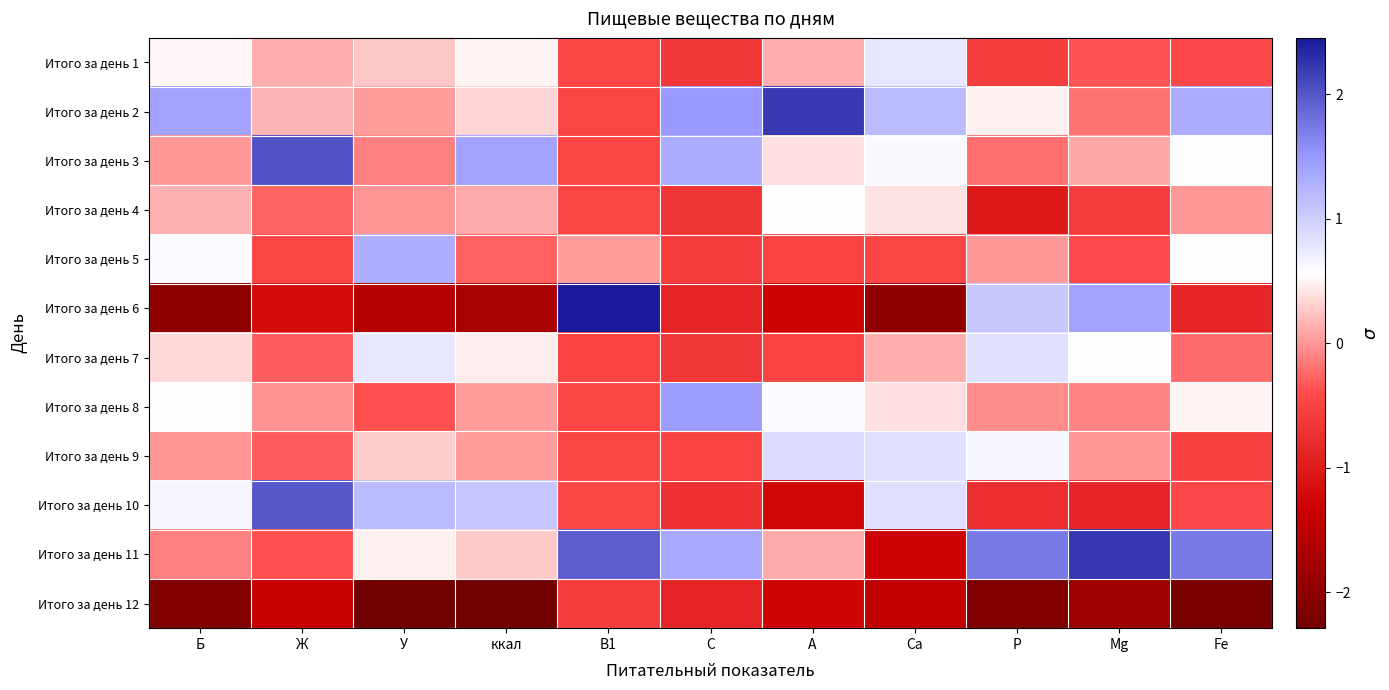

Reading left to right, extract all data points from this chart.

Итого за день 1: Б=0.5	Ж=0.1	У=0.3	ккал=0.5	В1=-0.5	С=-0.7	А=0.1	Са=0.8	Р=-0.6	Мg=-0.4	Fе=-0.4
Итого за день 2: Б=1.4	Ж=0.2	У=0.0	ккал=0.3	В1=-0.5	С=1.5	А=2.2	Са=1.2	Р=0.5	Мg=-0.2	Fе=1.3
Итого за день 3: Б=0.0	Ж=2.0	У=-0.1	ккал=1.4	В1=-0.5	С=1.3	А=0.4	Са=0.6	Р=-0.2	Мg=0.1	Fе=0.6
Итого за день 4: Б=0.1	Ж=-0.3	У=0.0	ккал=0.1	В1=-0.5	С=-0.7	А=0.5	Са=0.4	Р=-1.0	Мg=-0.6	Fе=0.0
Итого за день 5: Б=0.6	Ж=-0.5	У=1.3	ккал=-0.3	В1=0.0	С=-0.6	А=-0.5	Са=-0.5	Р=0.0	Мg=-0.4	Fе=0.6
Итого за день 6: Б=-2.0	Ж=-1.2	У=-1.6	ккал=-1.7	В1=2.5	С=-0.9	А=-1.3	Са=-2.0	Р=1.1	Мg=1.4	Fе=-0.8
Итого за день 7: Б=0.3	Ж=-0.3	У=0.8	ккал=0.5	В1=-0.5	С=-0.7	А=-0.5	Са=0.1	Р=0.8	Мg=0.6	Fе=-0.2
Итого за день 8: Б=0.6	Ж=-0.0	У=-0.4	ккал=0.0	В1=-0.5	С=1.5	А=0.6	Са=0.4	Р=-0.1	Мg=-0.1	Fе=0.5
Итого за день 9: Б=0.0	Ж=-0.3	У=0.3	ккал=0.0	В1=-0.5	С=-0.5	А=0.9	Са=0.8	Р=0.6	Мg=0.0	Fе=-0.5
Итого за день 10: Б=0.6	Ж=2.0	У=1.2	ккал=1.1	В1=-0.5	С=-0.7	А=-1.3	Са=0.9	Р=-0.8	Мg=-0.8	Fе=-0.4
Итого за день 11: Б=-0.1	Ж=-0.4	У=0.5	ккал=0.3	В1=1.9	С=1.3	А=0.1	Са=-1.3	Р=1.7	Мg=2.2	Fе=1.7
Итого за день 12: Б=-2.1	Ж=-1.4	У=-2.3	ккал=-2.3	В1=-0.6	С=-0.9	А=-1.3	Са=-1.4	Р=-2.1	Мg=-1.8	Fе=-2.2